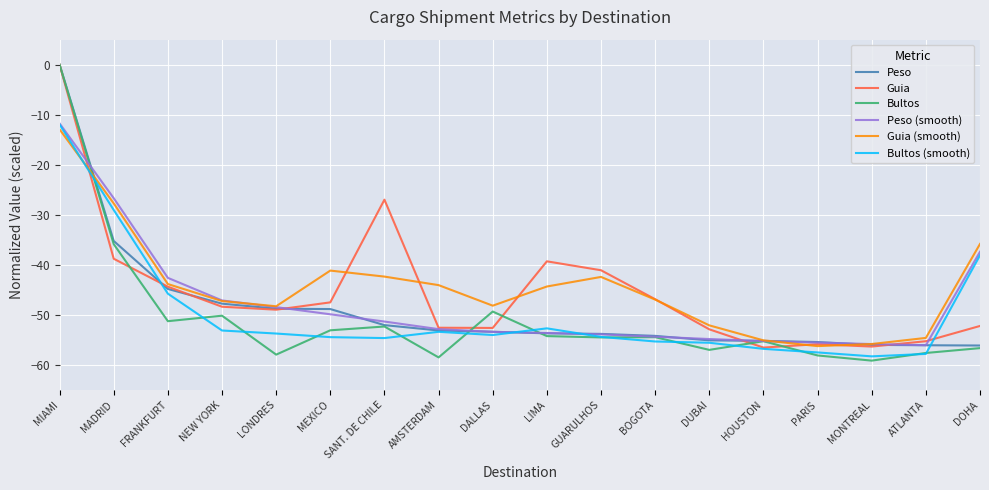

What are all the series names shown in the legend?

Peso, Guia, Bultos, Peso (smooth), Guia (smooth), Bultos (smooth)